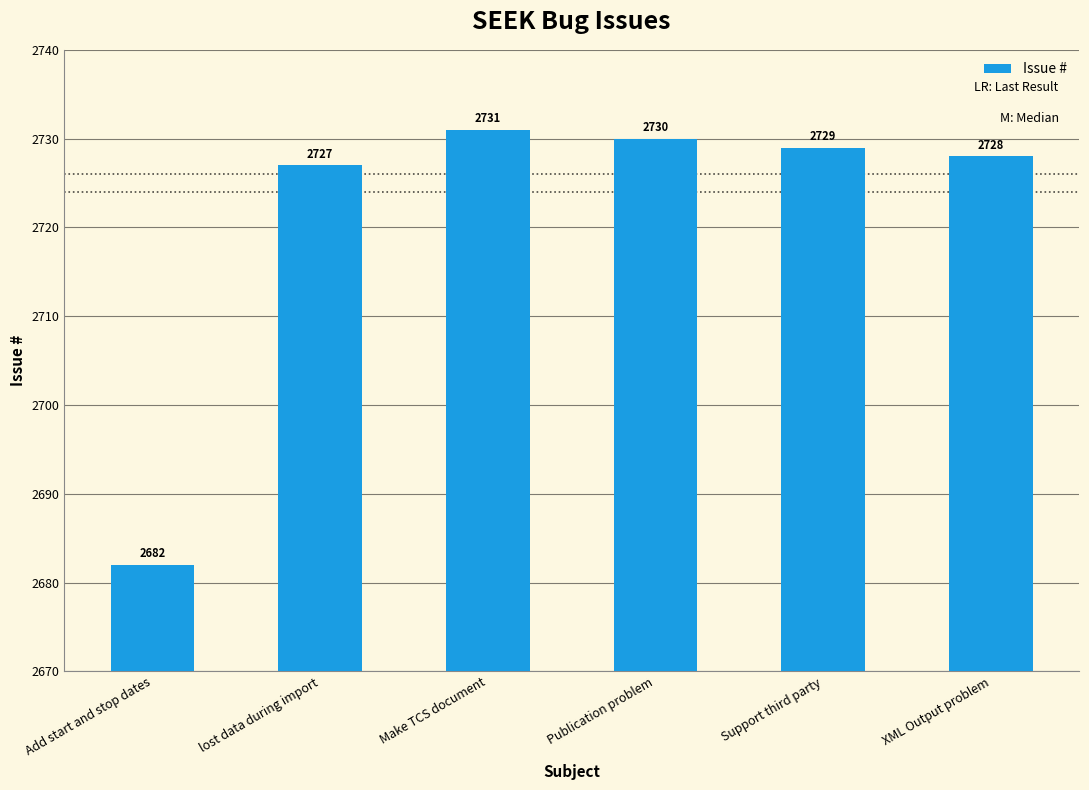

How many bars are there in total?

6